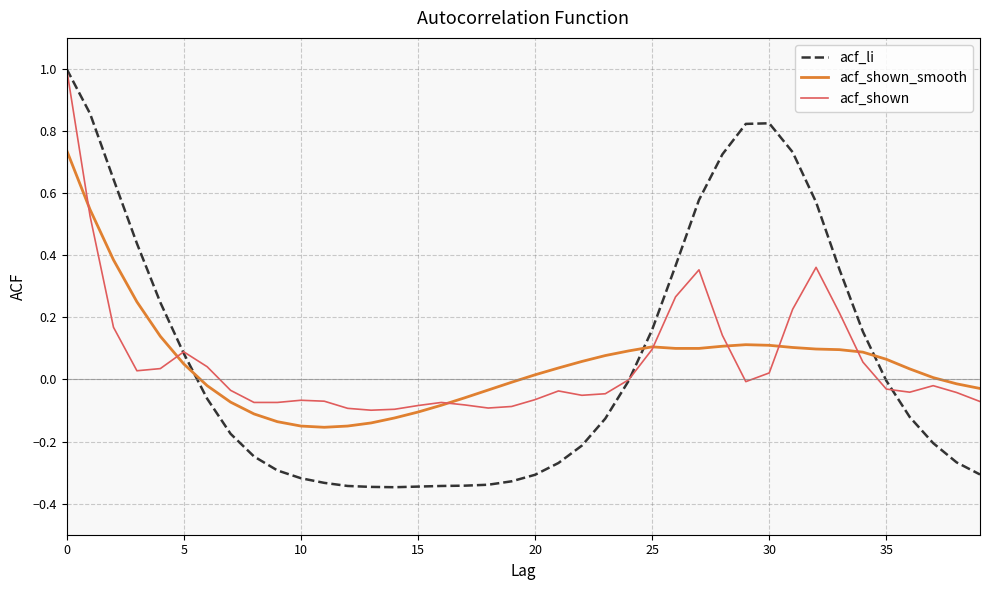

What is the maximum value for acf_shown?

1.0